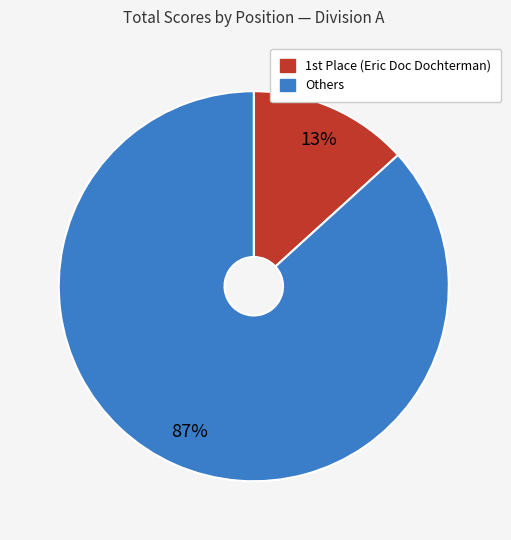

Is there a majority slice in this chart?

Yes